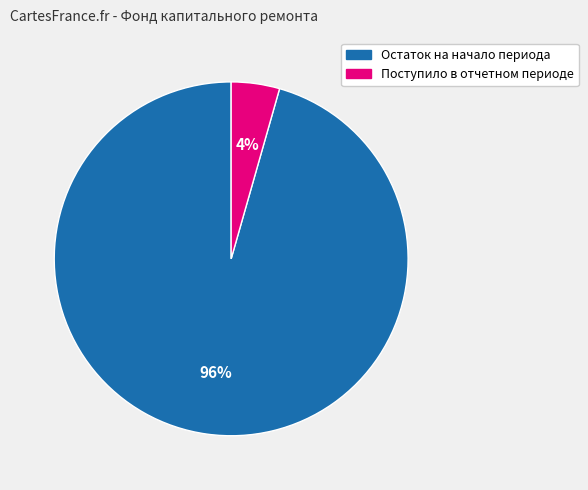

How many segments does this pie chart have?

2